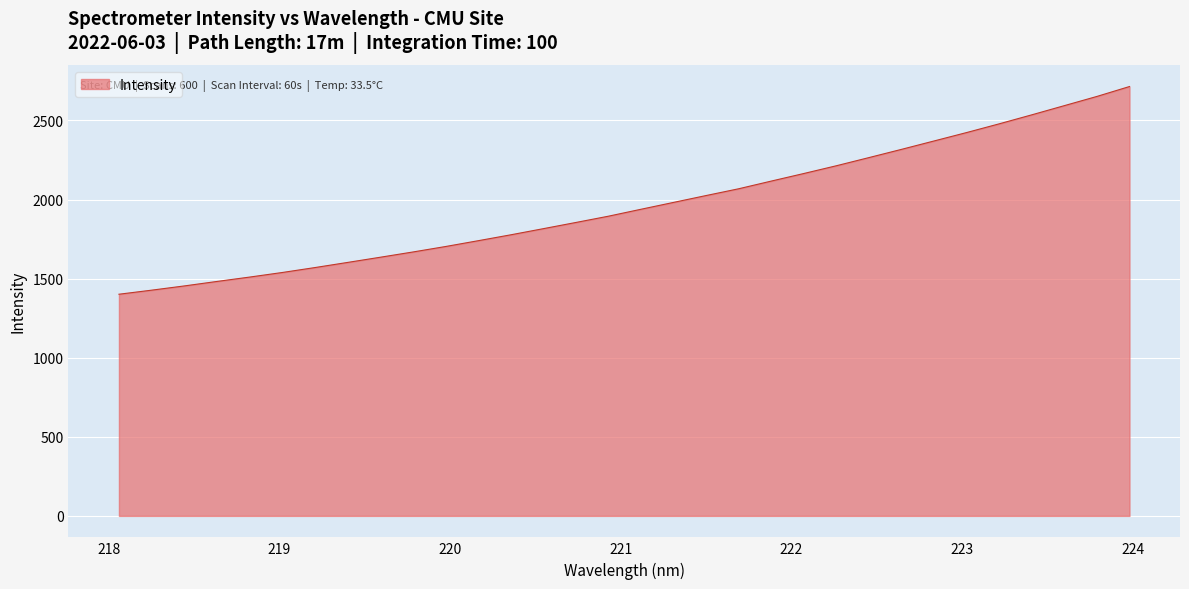

True or false: the data has more than 2 interior local peaks.

False